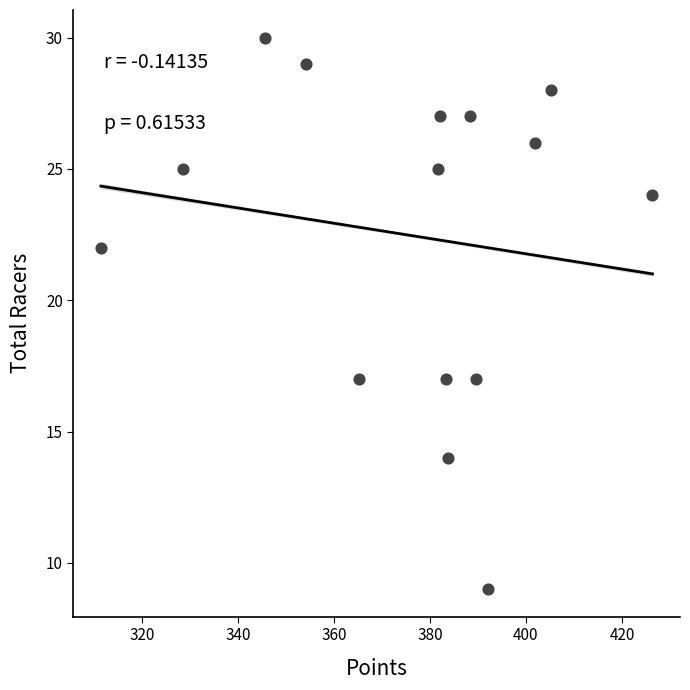

What is the range of Y values (max minus min)?

21